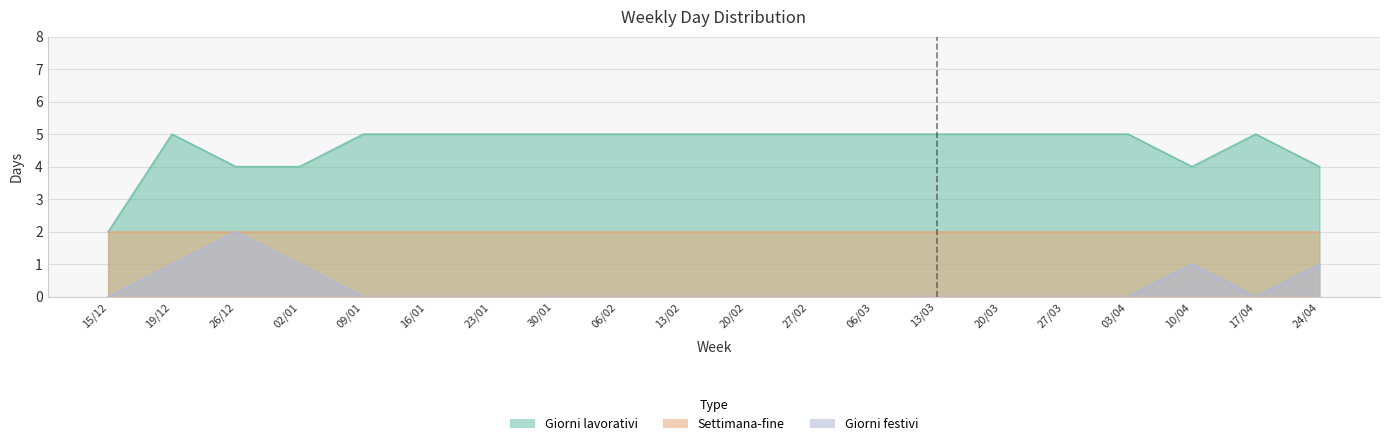

At which category does the chart reach its peak across all series?

19/12